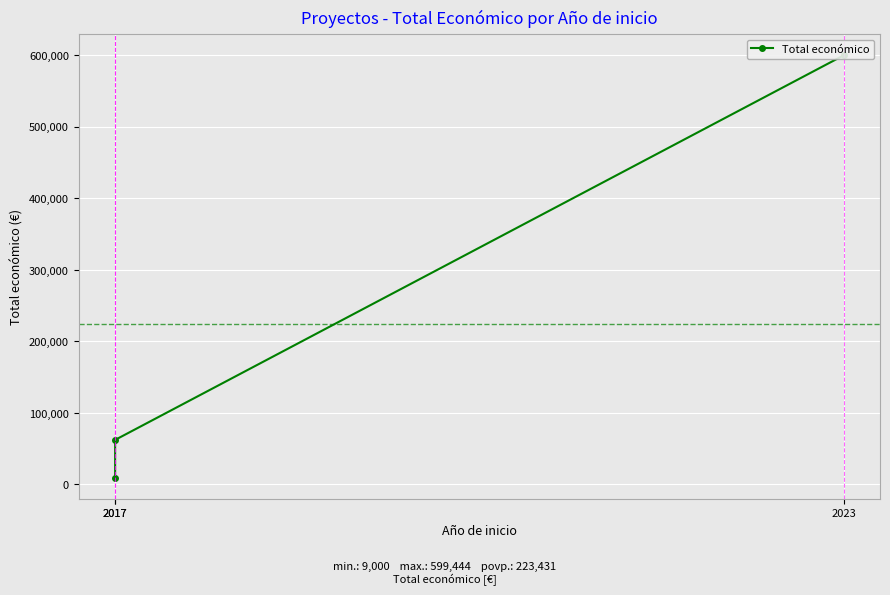

What is the average value?

223431